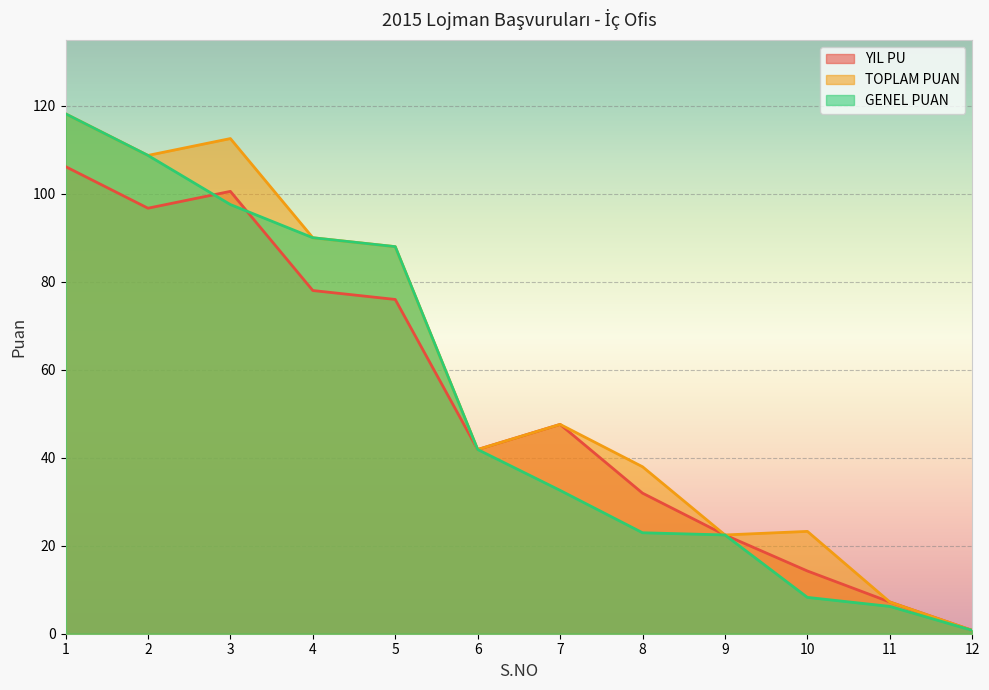

Which series has the widest spread of values?

TOPLAM PUAN